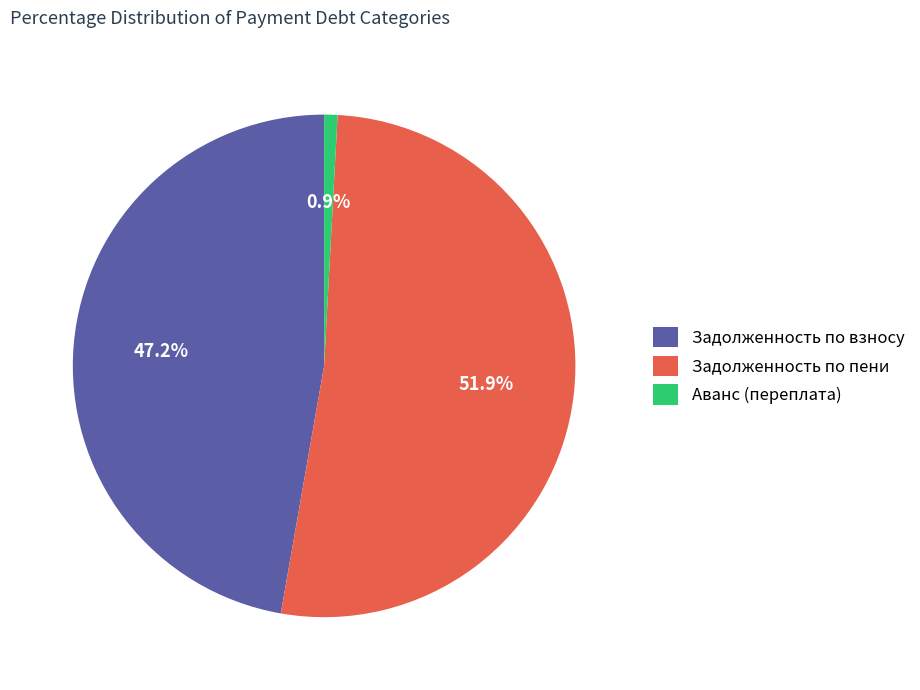

How many slices are in this pie chart?

3